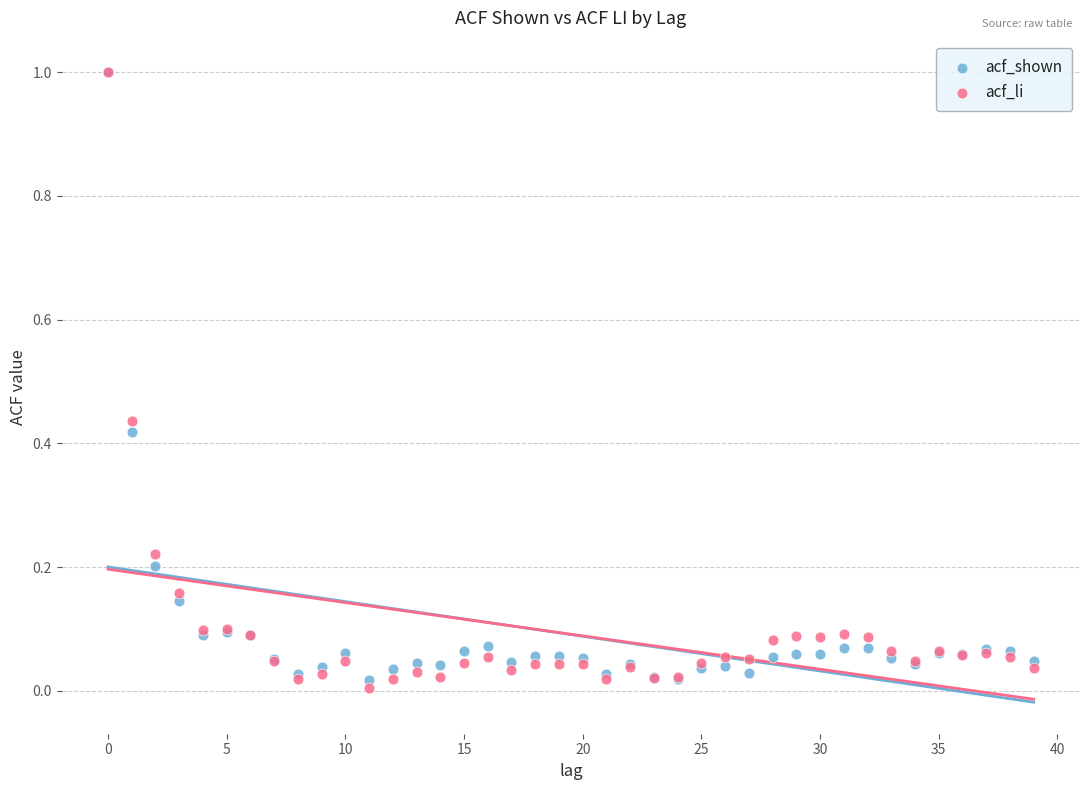

What are all the series names shown in the legend?

acf_shown, acf_li